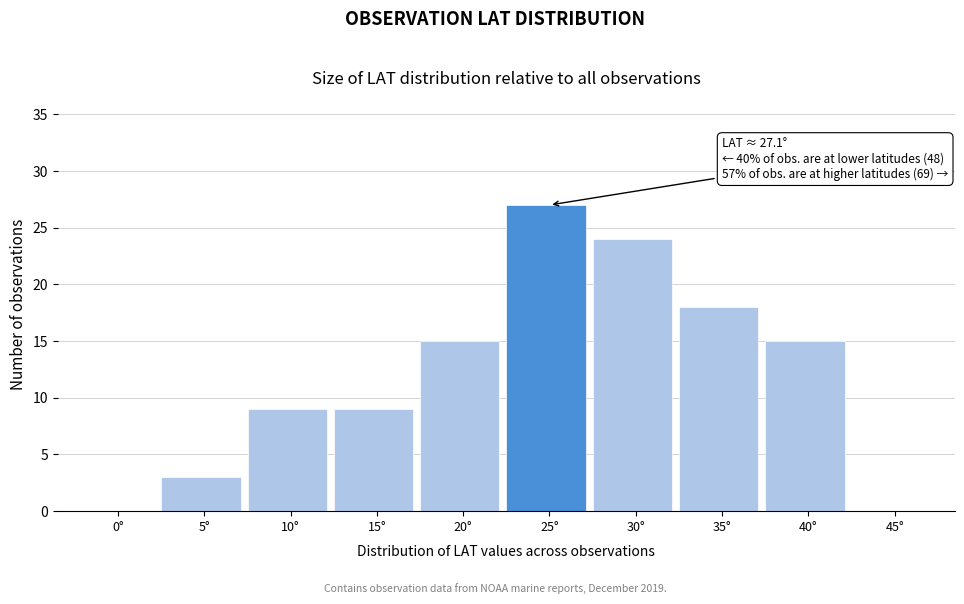

Reading left to right, list all the values displayed in this chart.

0°=0	5°=3	10°=9	15°=9	20°=15	25°=27	30°=24	35°=18	40°=15	45°=0